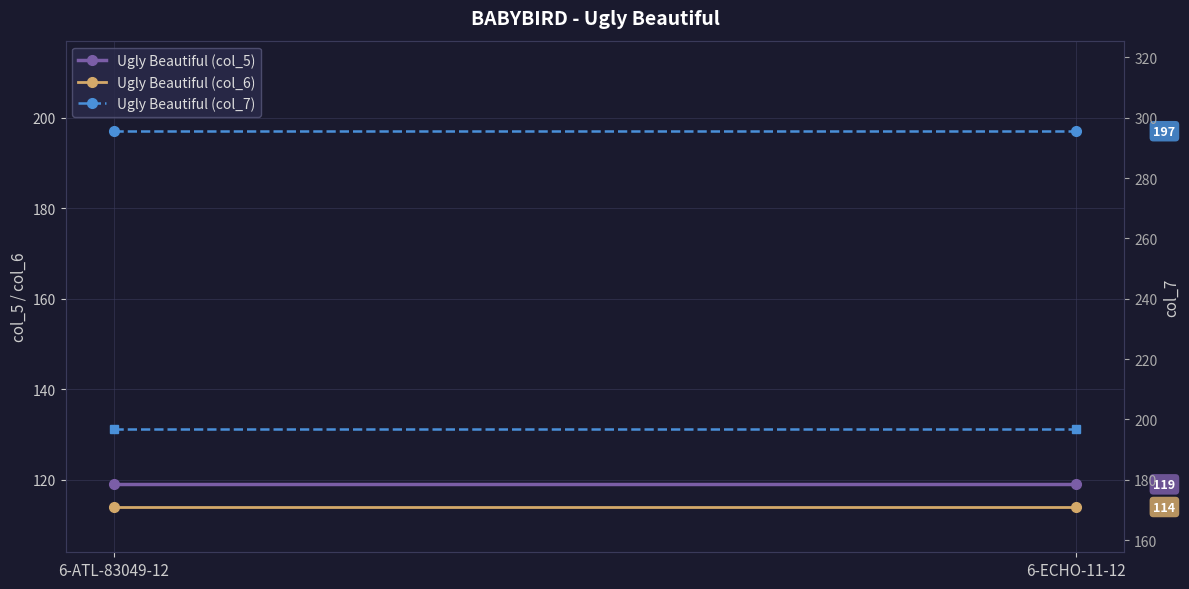

Is it true that Ugly Beautiful (col_6) equals 39 at 6-ECHO-11-12?

False